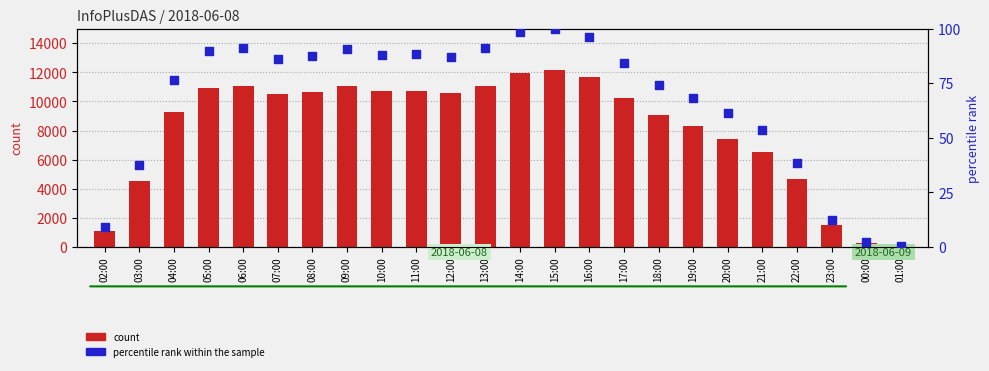

What is the total value across all series at 20:00?

7506.3